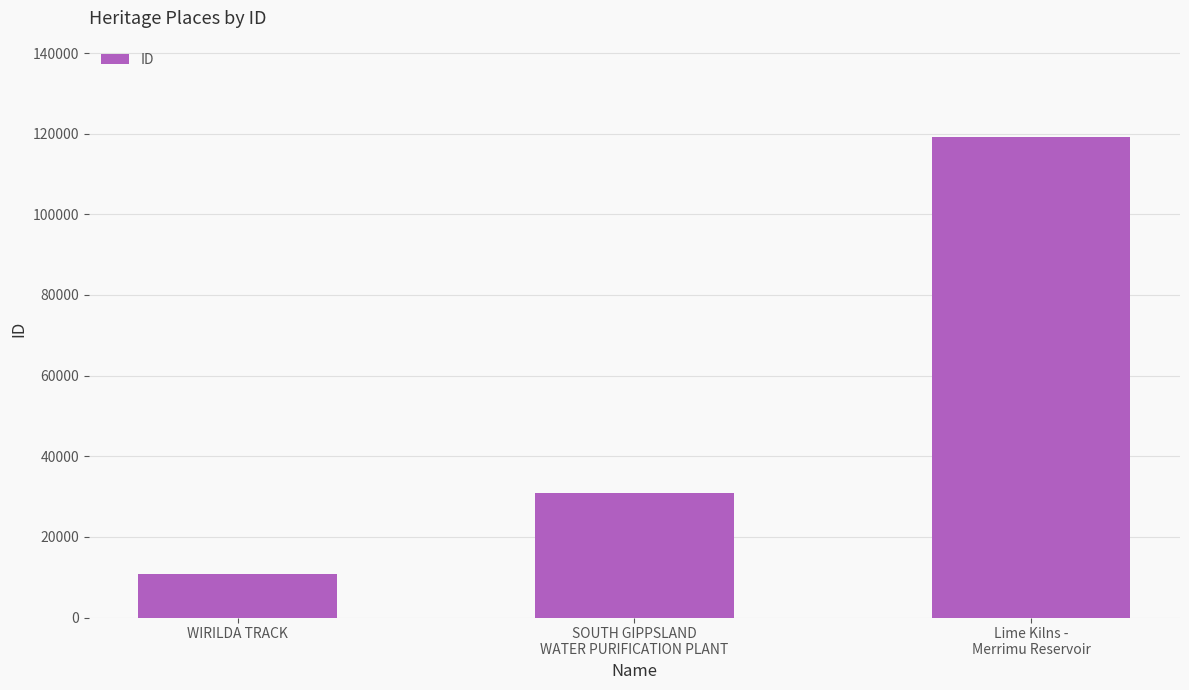

Rank the categories by value from highest to lowest.

Lime Kilns -
Merrimu Reservoir, SOUTH GIPPSLAND
WATER PURIFICATION PLANT, WIRILDA TRACK